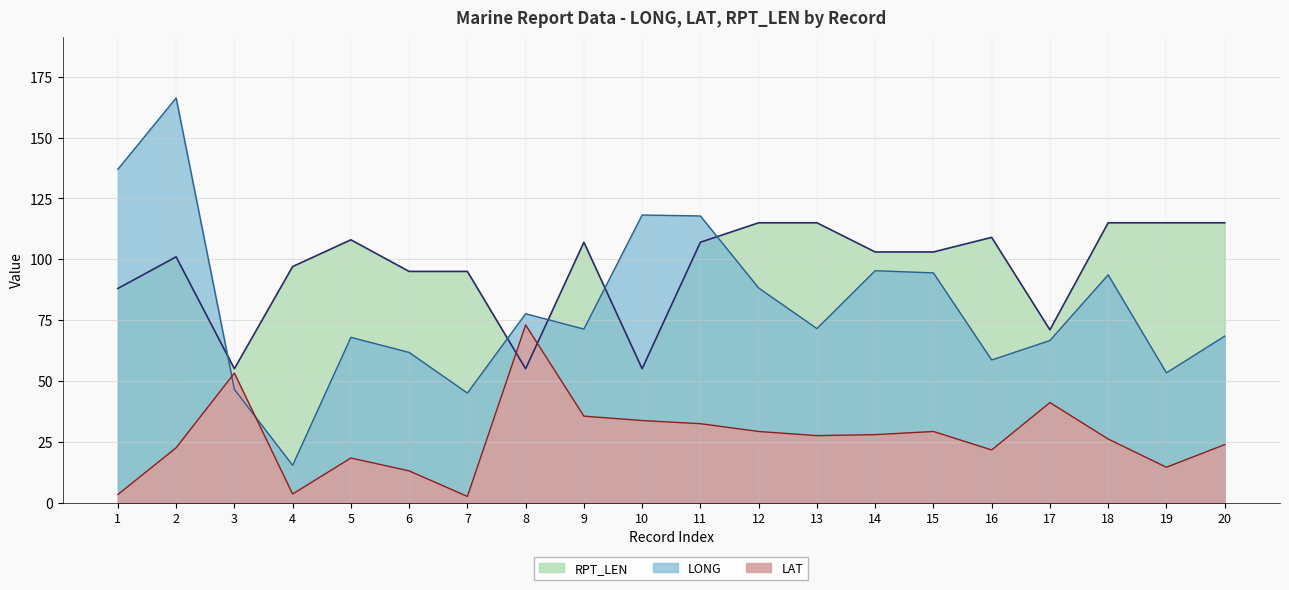

How many data points in RPT_LEN are less than 103?

9